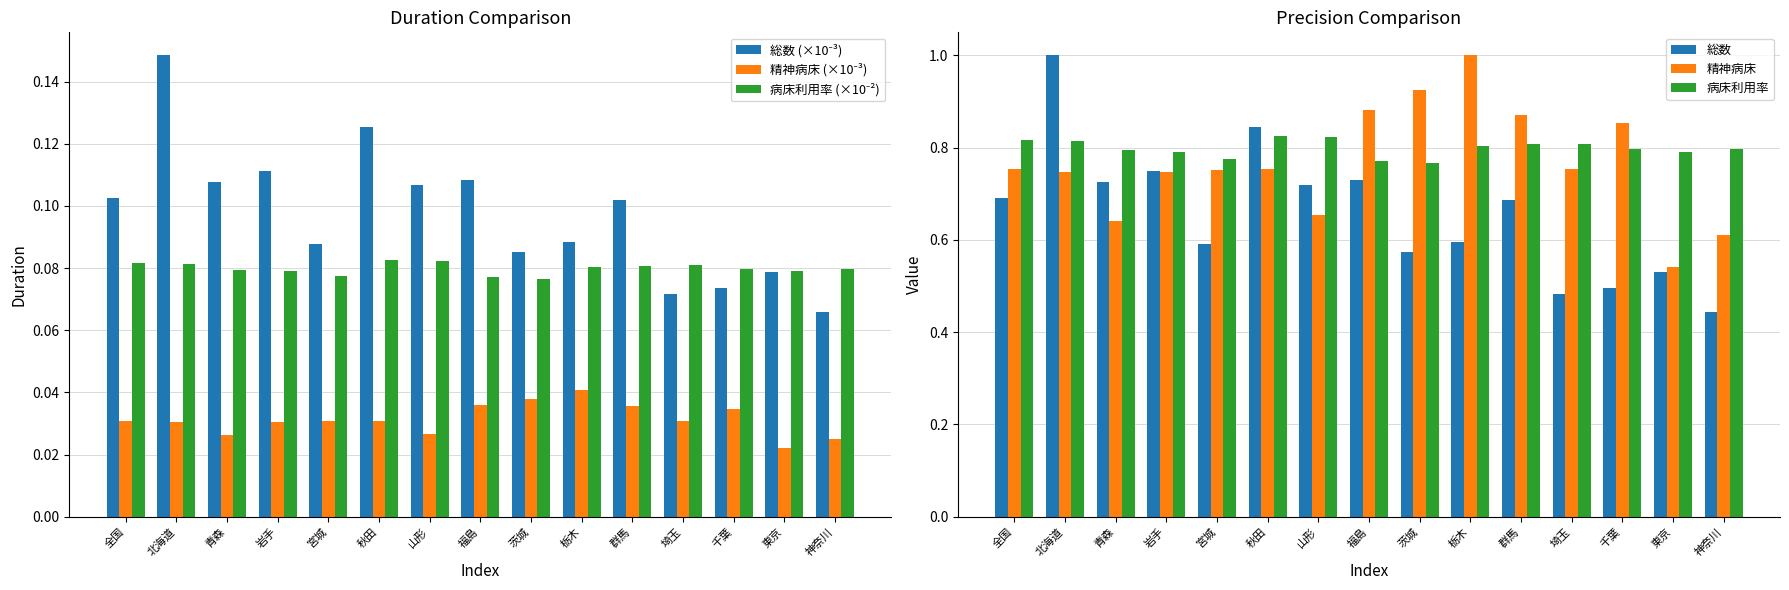

Between 福島 and 栃木, which series saw the biggest shift?

総数